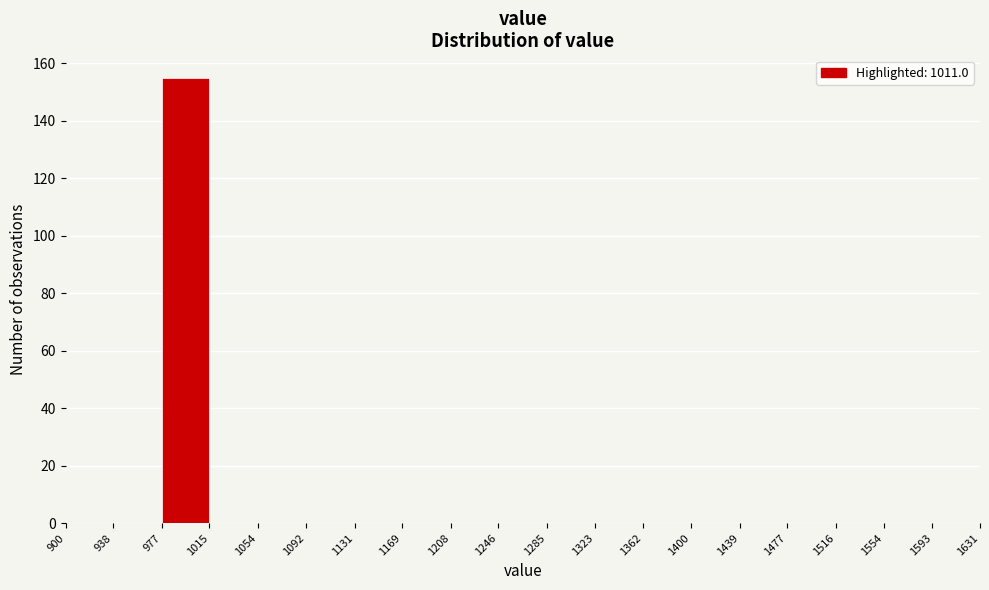

What is the height of the bar covering 977 to 1015 on the x-axis? The values are not printed on the chart, so give them approximately, as read against the axis.

156